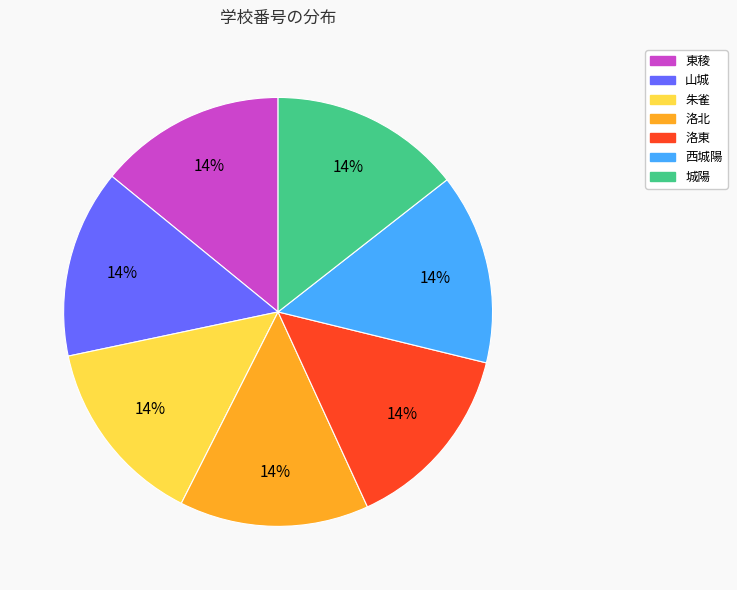

Count the number of slices in the pie.

7